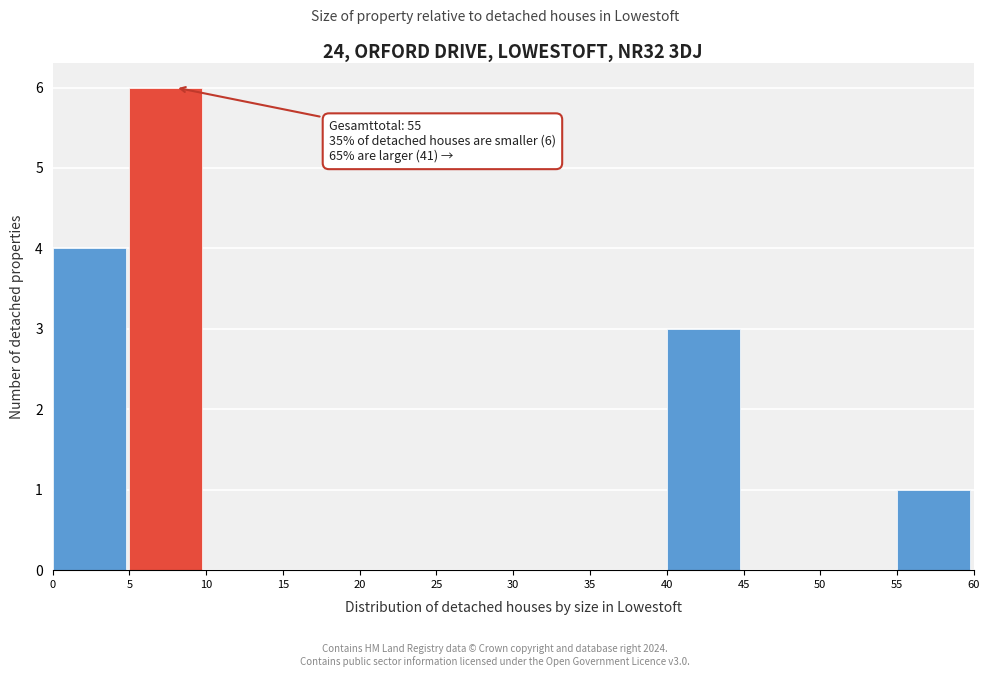

Over which range of the x-axis is the bar tallest?

5 to 10